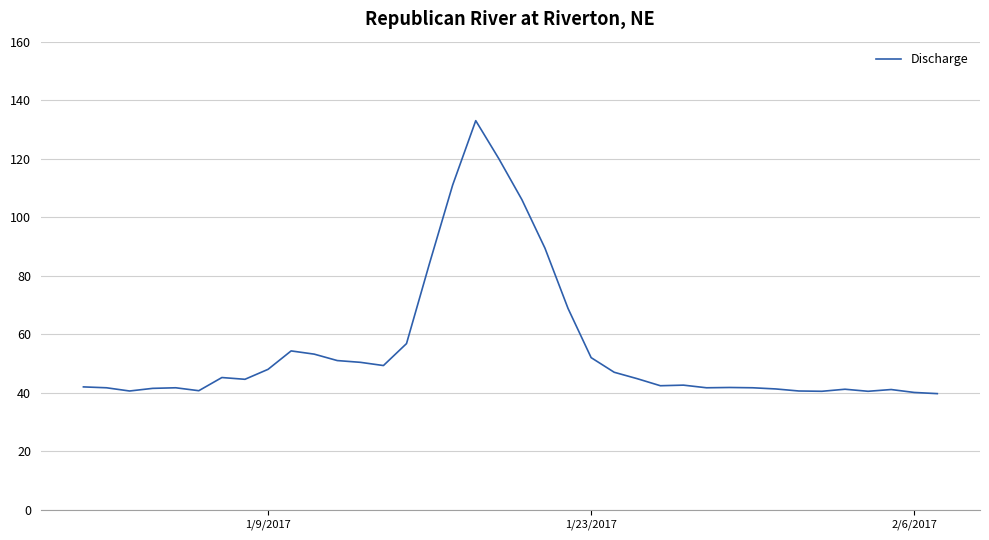

How many lines are shown in the chart?

1